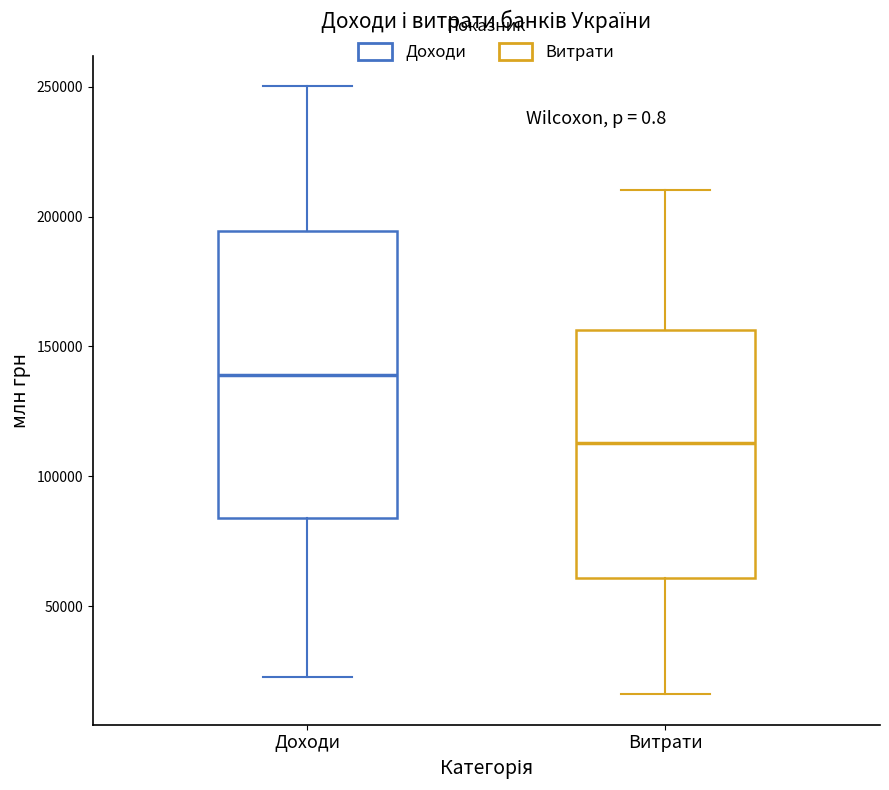

Reading left to right, read every box against the y-axis: the position of its median line, the range the box covers, and the ends of its whiskers. The values are not printed on the chart, so give them approximately, as read against the axis.

Доходи: median 140000, box 85000 to 195000, whiskers 25000 to 250000
Витрати: median 115000, box 60000 to 155000, whiskers 15000 to 210000